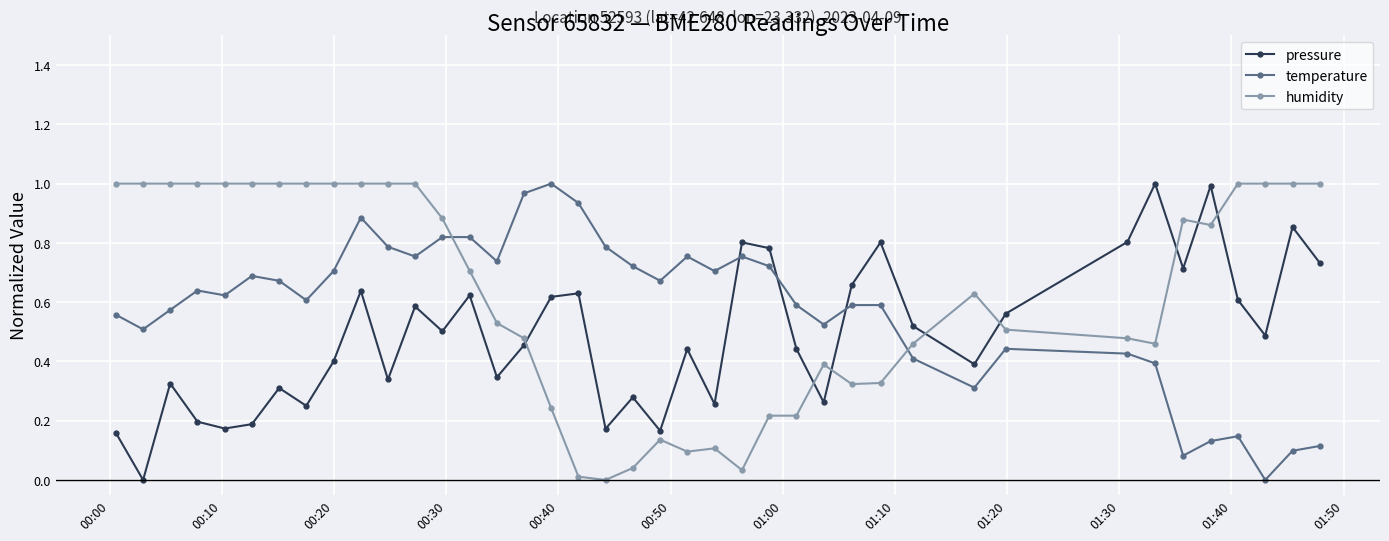

True or false: pressure and humidity cross at least once.

True